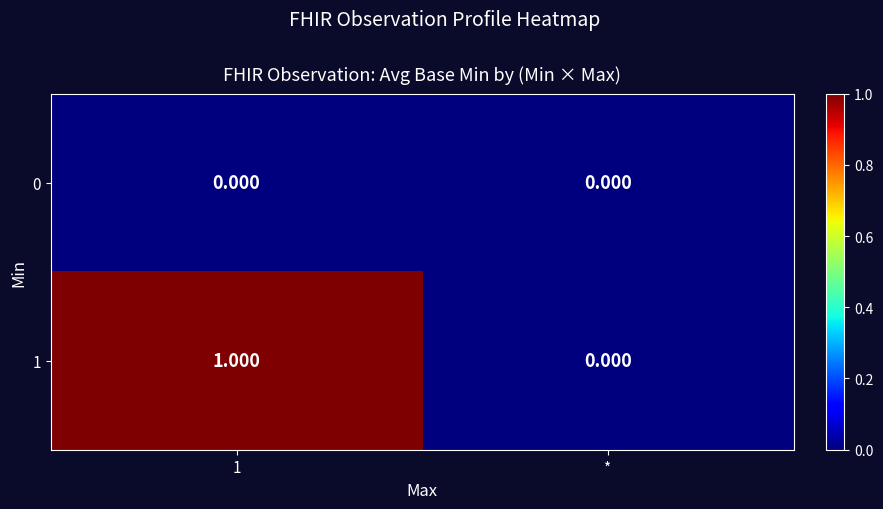

At which label is 1 closest to 0?

*